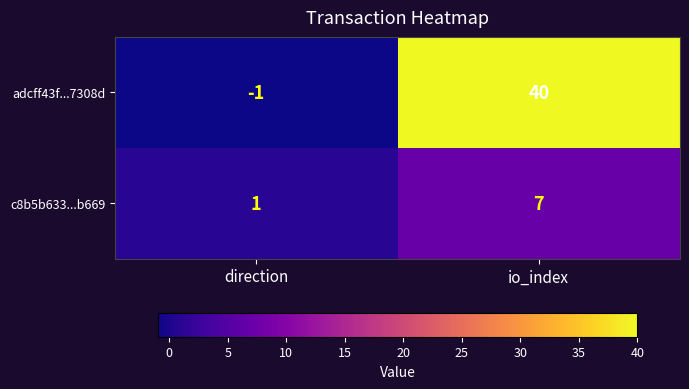

The adcff43f...7308d series shows -2 at direction. True or false?

False